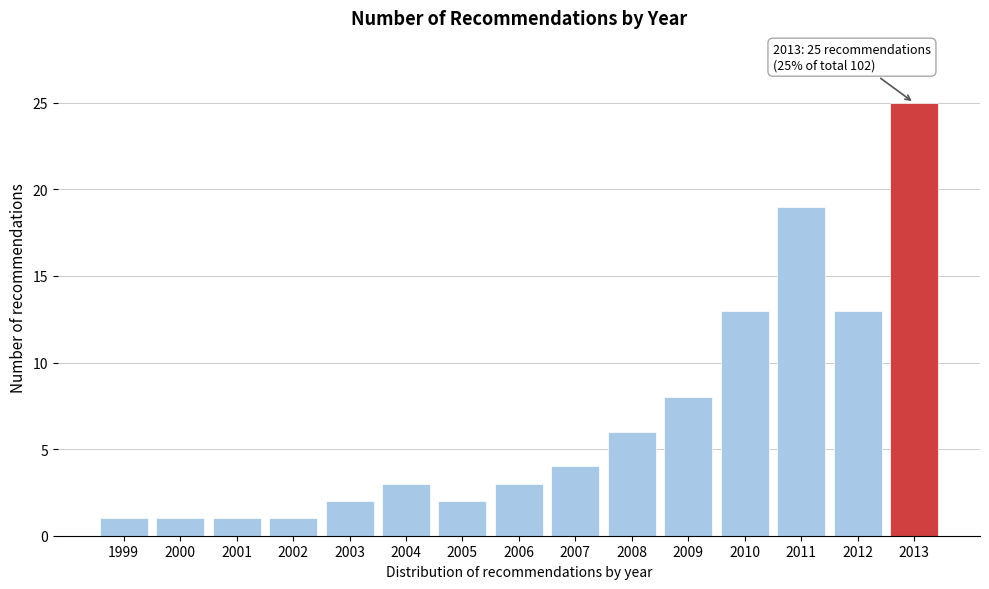

Reading right to left, extract all data points from this chart.

2013=25	2012=13	2011=19	2010=13	2009=8	2008=6	2007=4	2006=3	2005=2	2004=3	2003=2	2002=1	2001=1	2000=1	1999=1